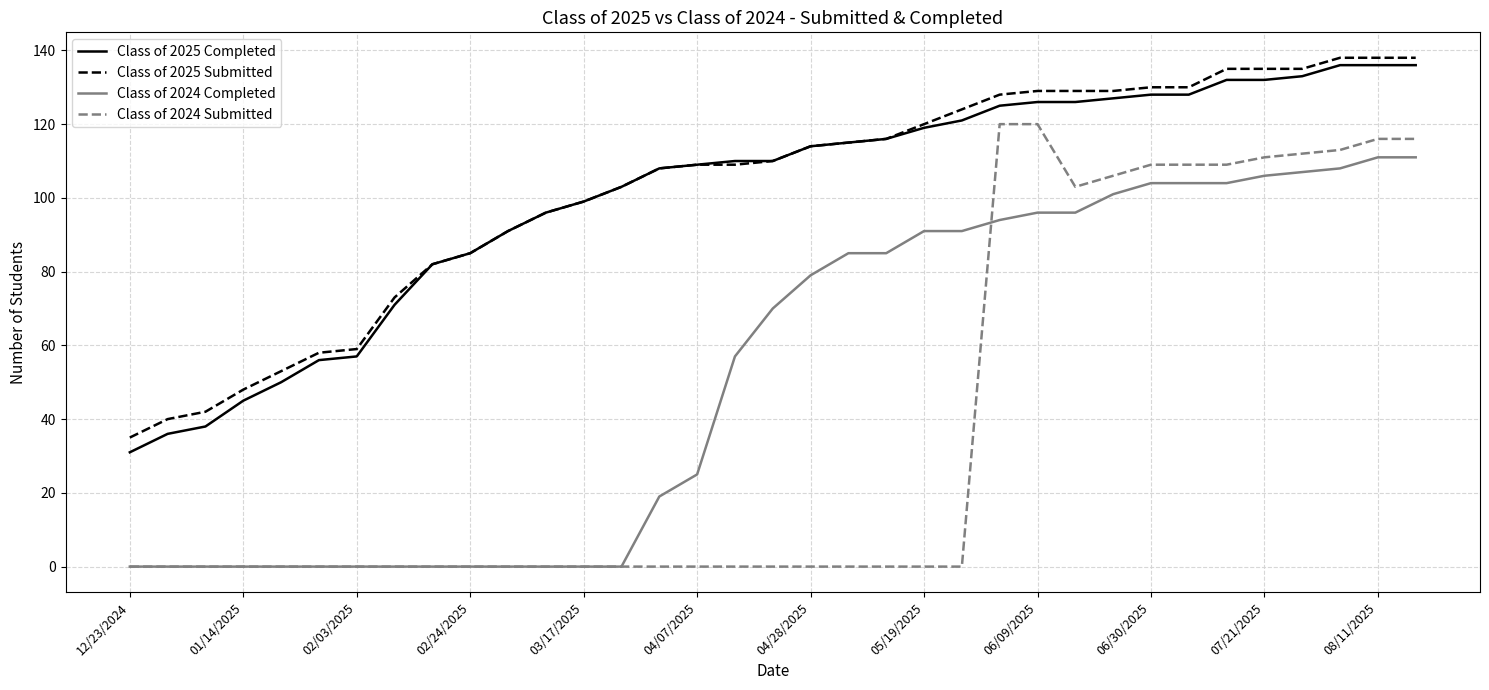

True or false: Class of 2025 Completed and Class of 2024 Submitted cross at least once.

False